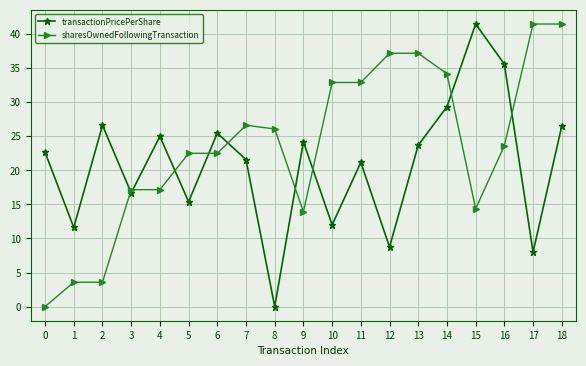

What is the greatest value displayed?

41.5